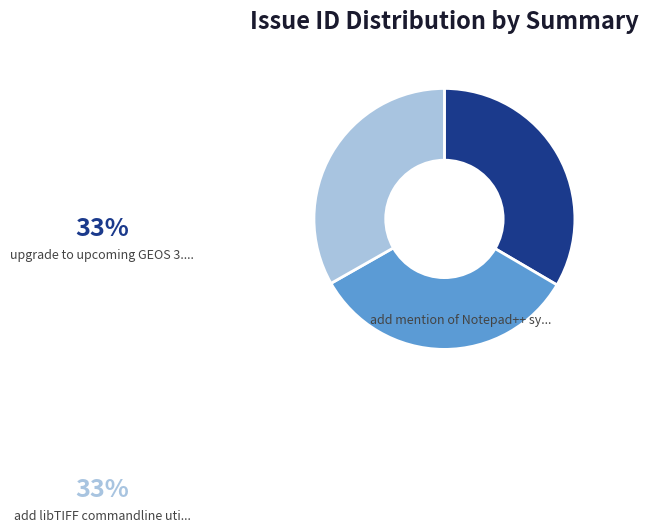

How many slices are in this pie chart?

3